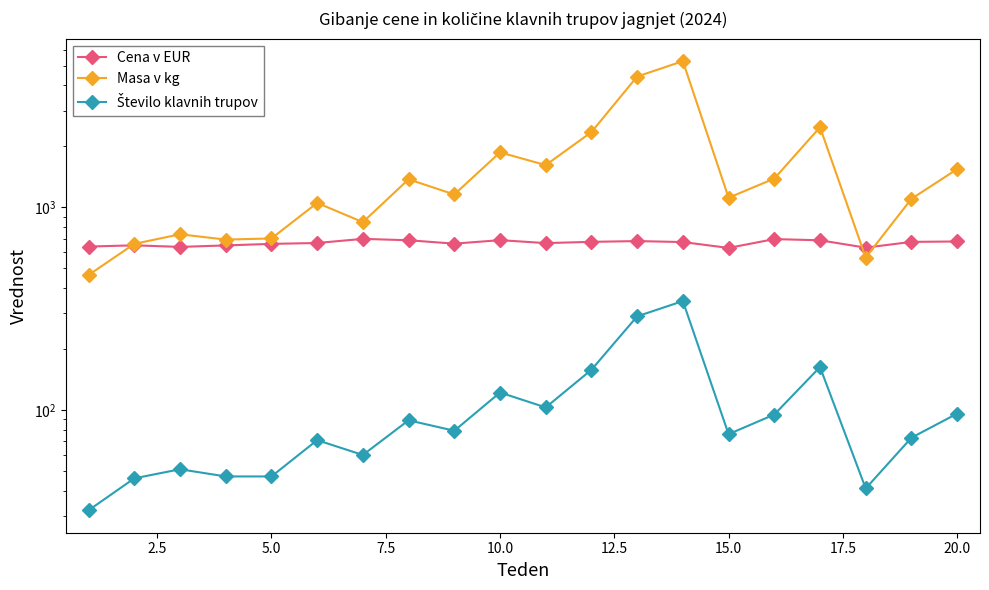

In Masa v kg, how many points are lower than both neighbors (excluding endpoints)?

6